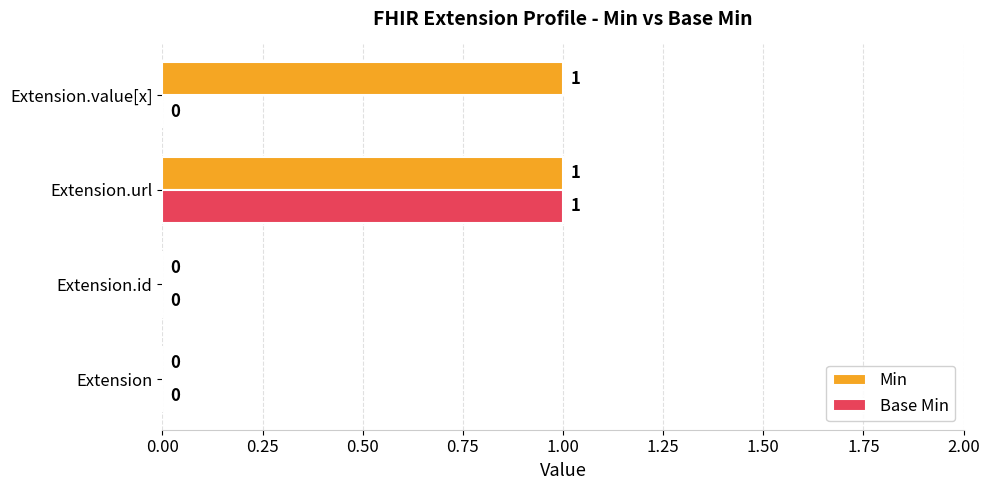

Which series has the largest total across all categories?

Min